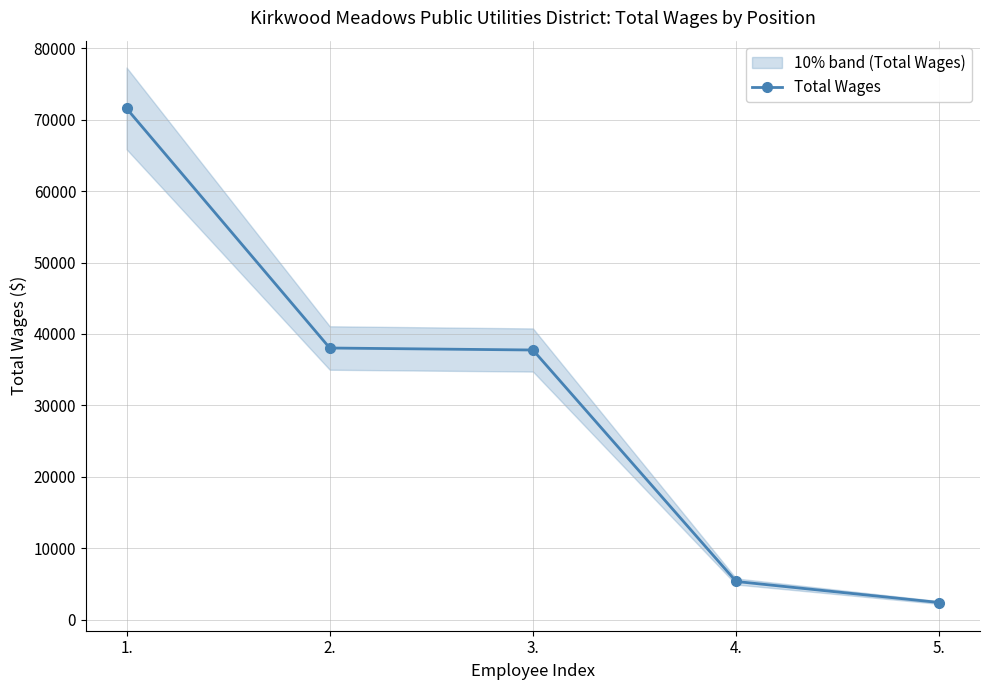

True or false: the data has more than 2 interior local peaks.

False